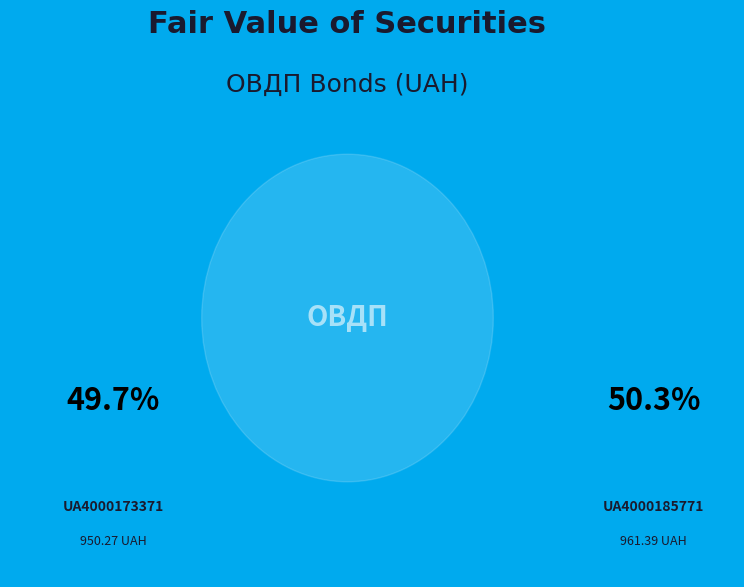

To the nearest percent, what percentage of the pie is UA4000173371?

50%